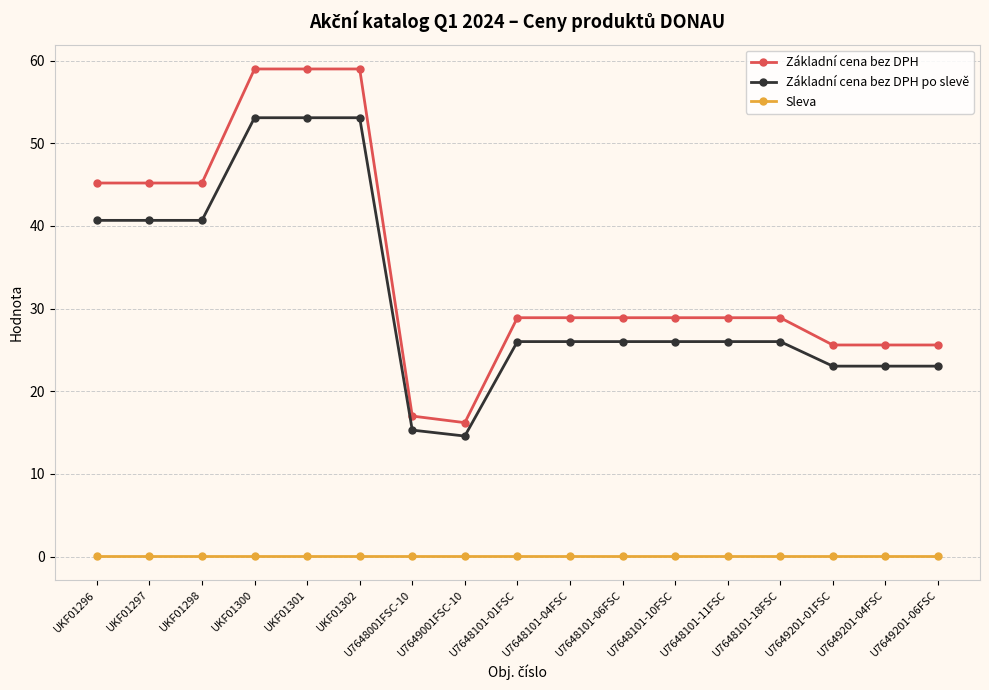

At how many categories does at least one series exceed 51?

3